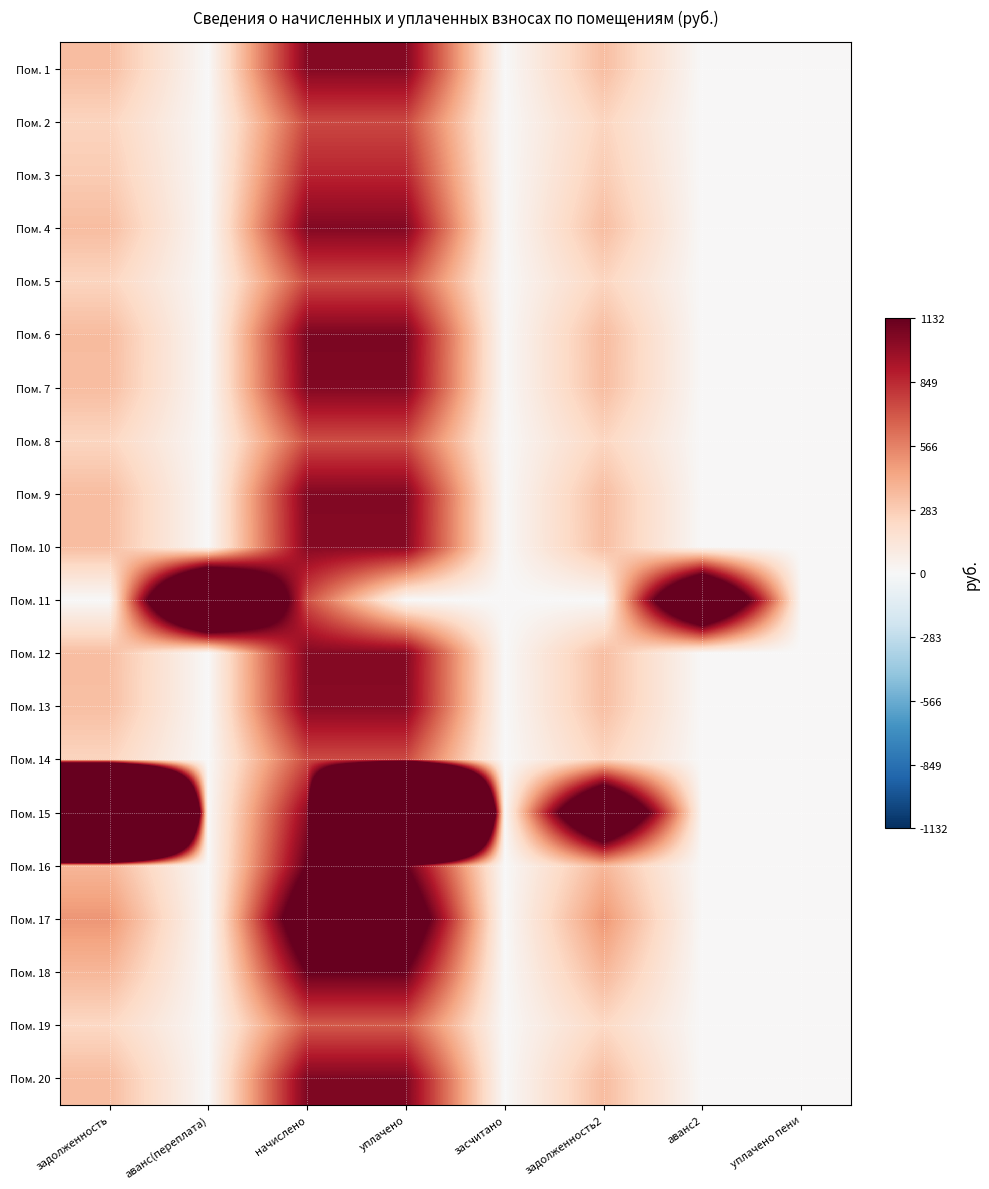

How many data points does each series have?

8